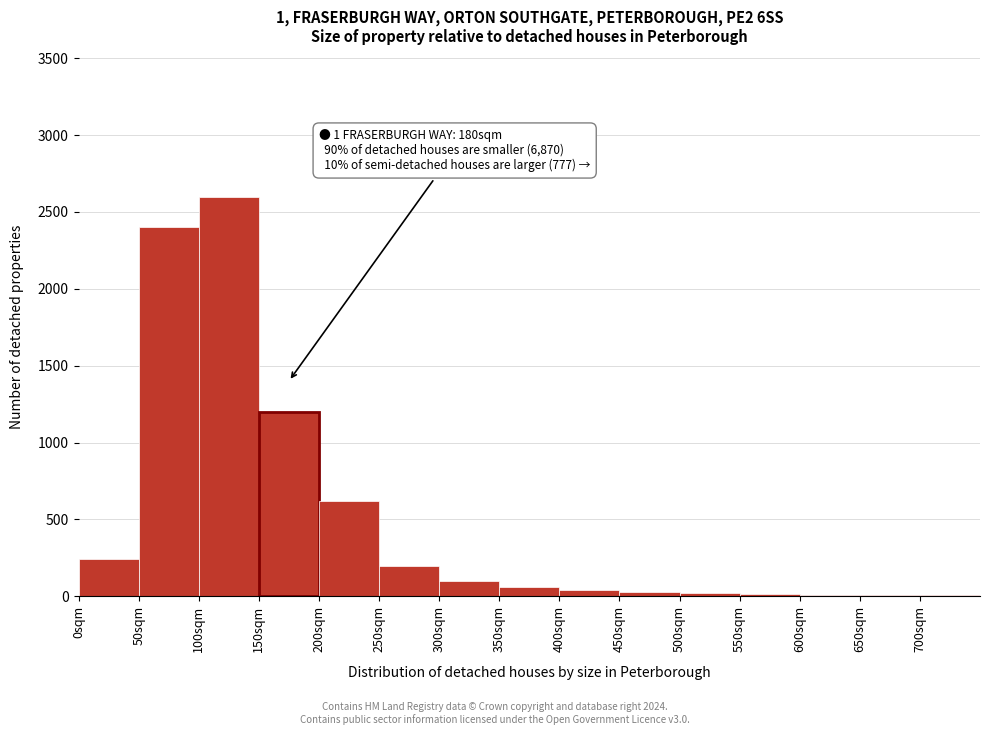

Over which range of the x-axis is the bar tallest?

100 to 150